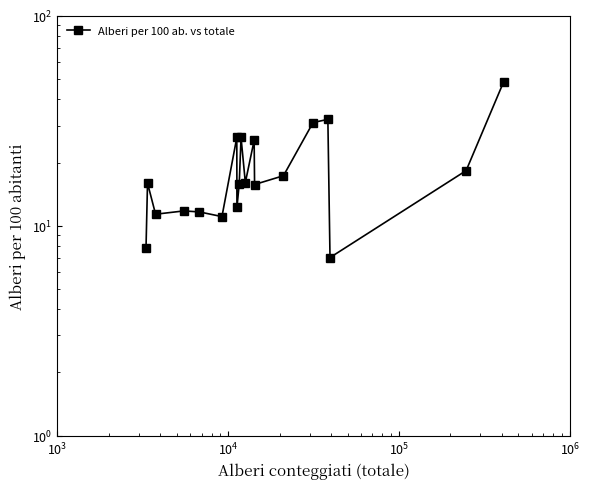

How many lines are shown in the chart?

1